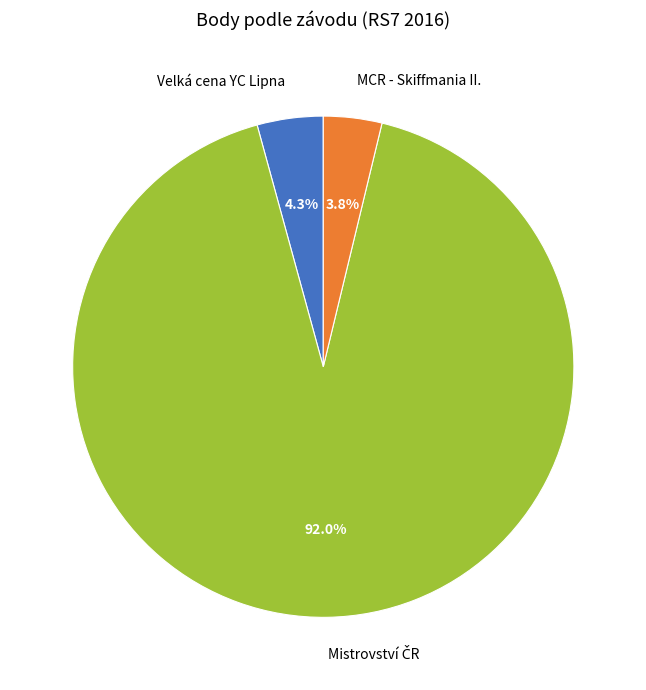

Is there a majority slice in this chart?

Yes